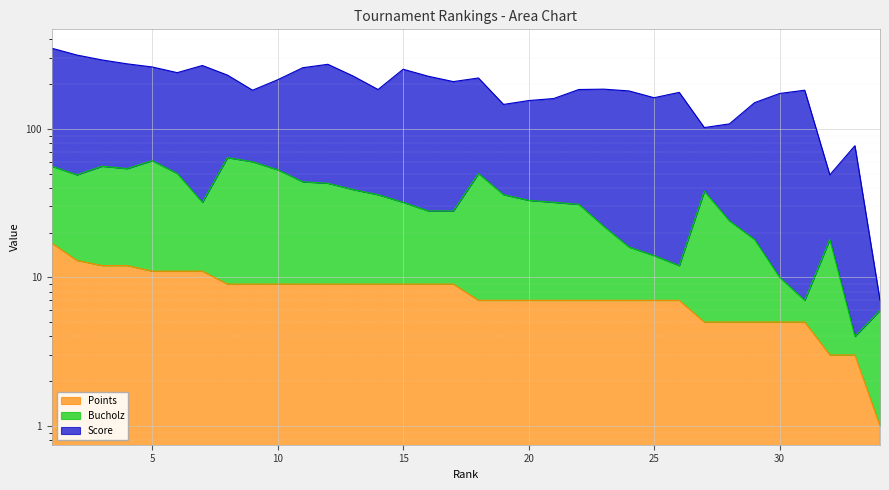

Is it true that Points equals 5 at 8?

False